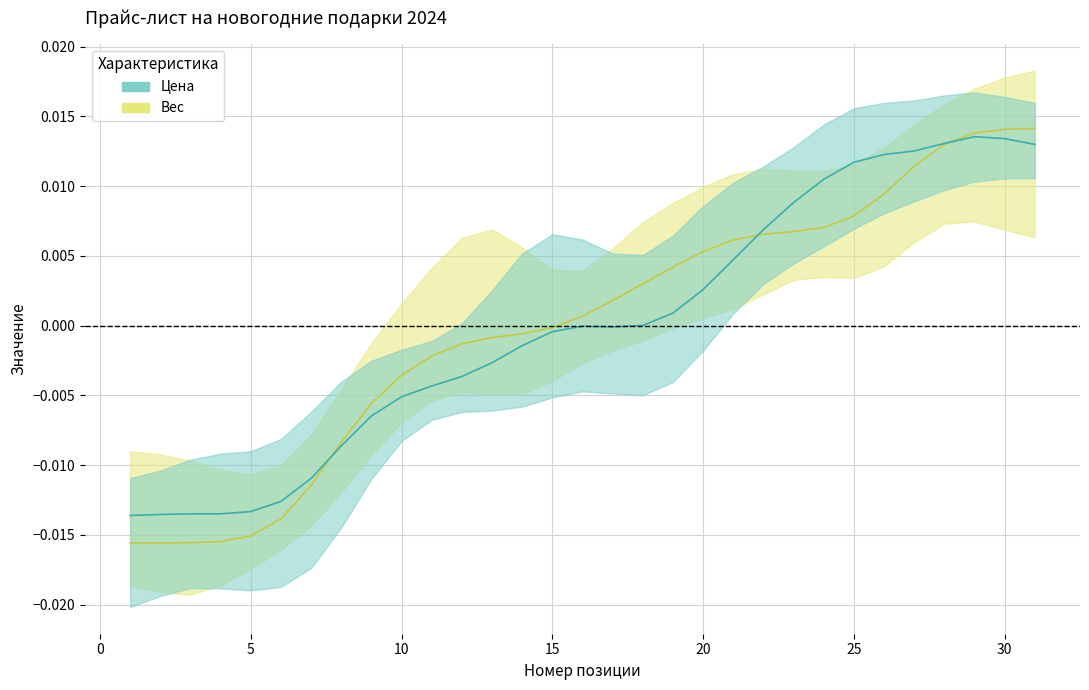

How many positive values are there?

16